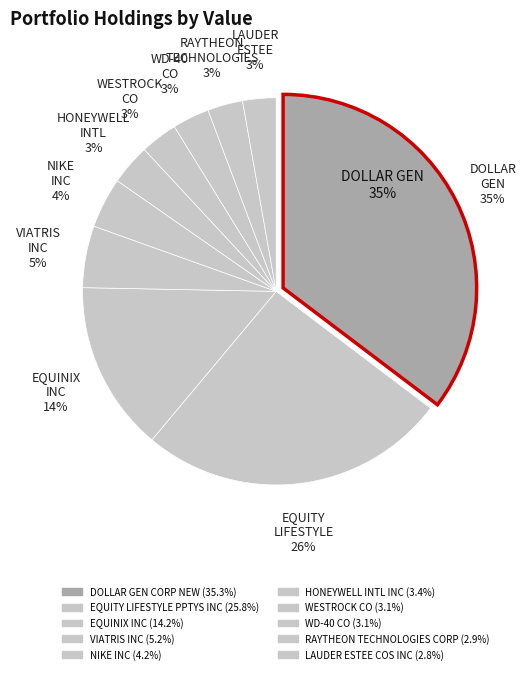

To the nearest percent, what is the combined percentage of NIKE INC and RAYTHEON TECHNOLOGIES CORP?

7%